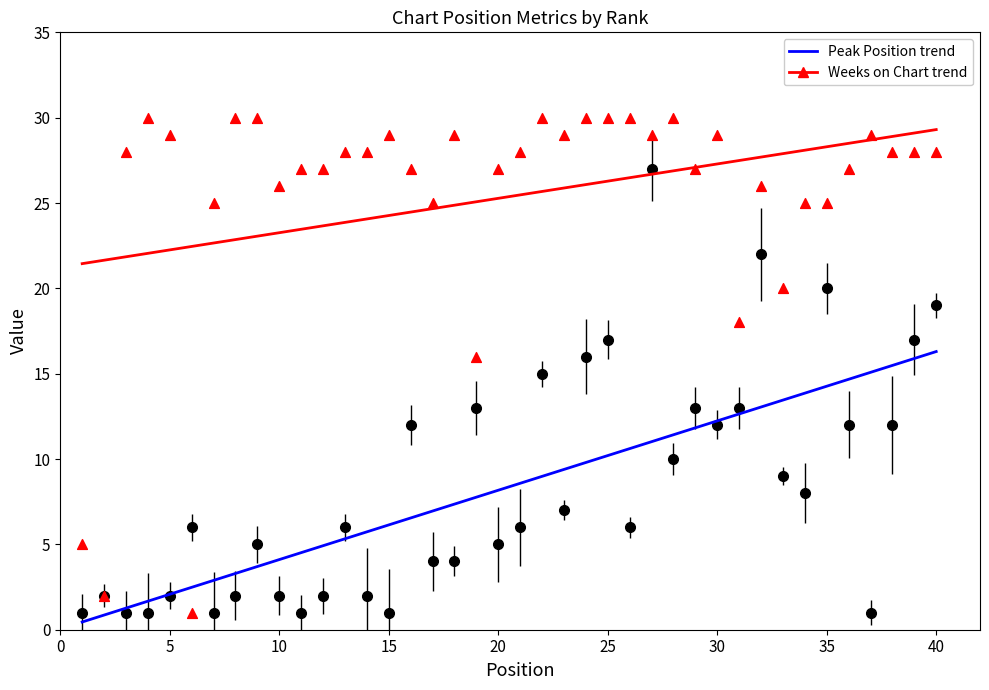

Which series reaches the minimum Y coordinate?

Peak Position